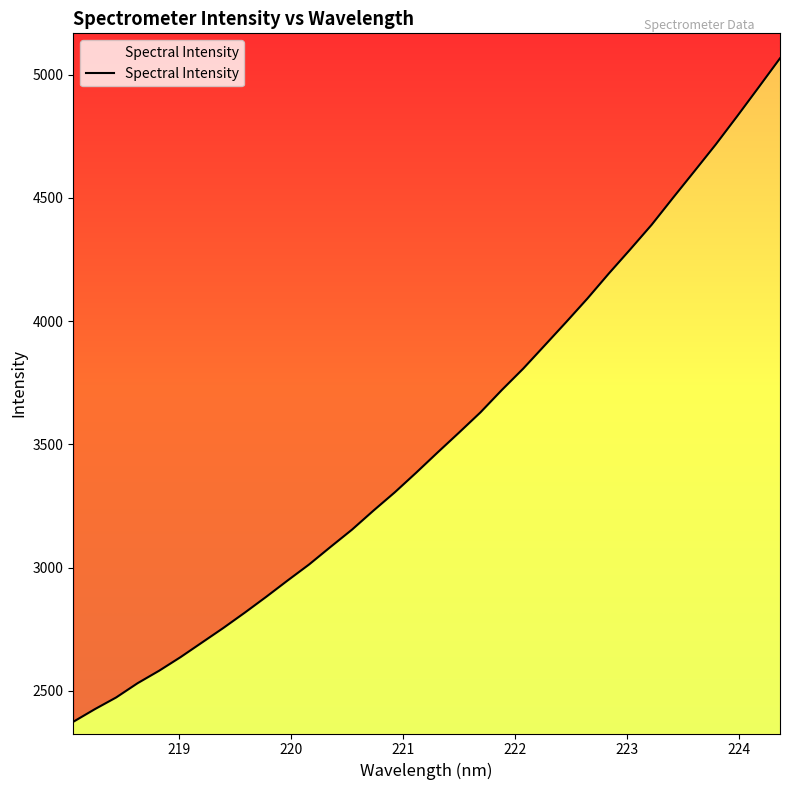

What is the difference between the maximum and minimum values?

2690.8